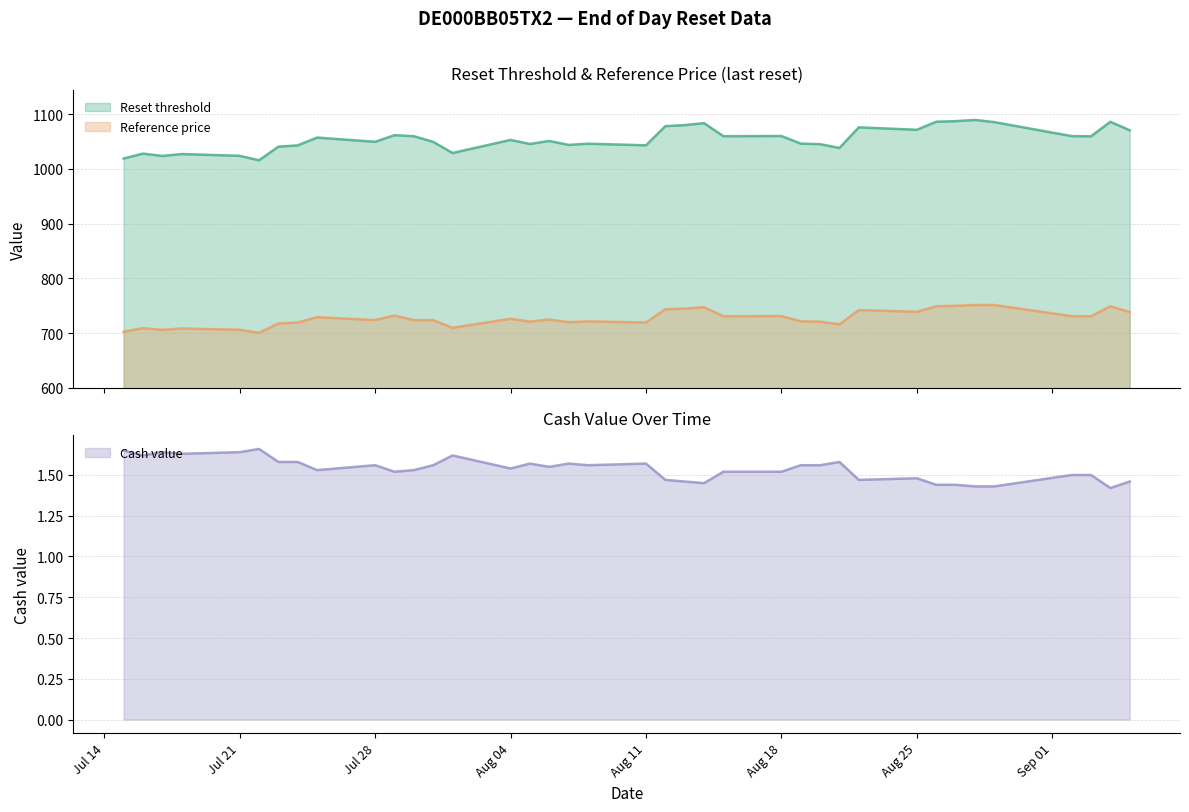

At which category does Reset threshold reach its first local peak?

2025-07-16